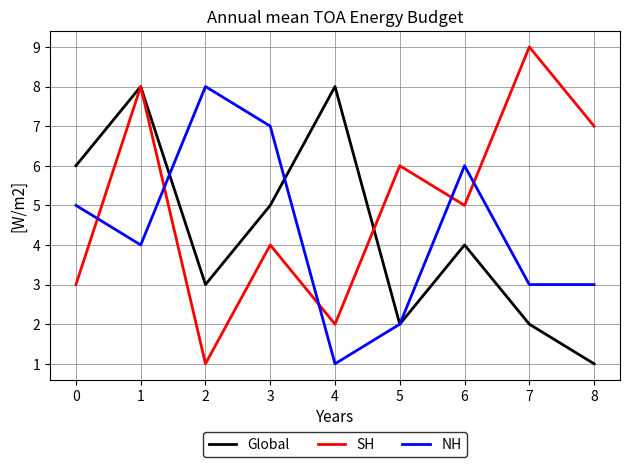

What is the difference between the maximum and second lowest values in the SH series?

7